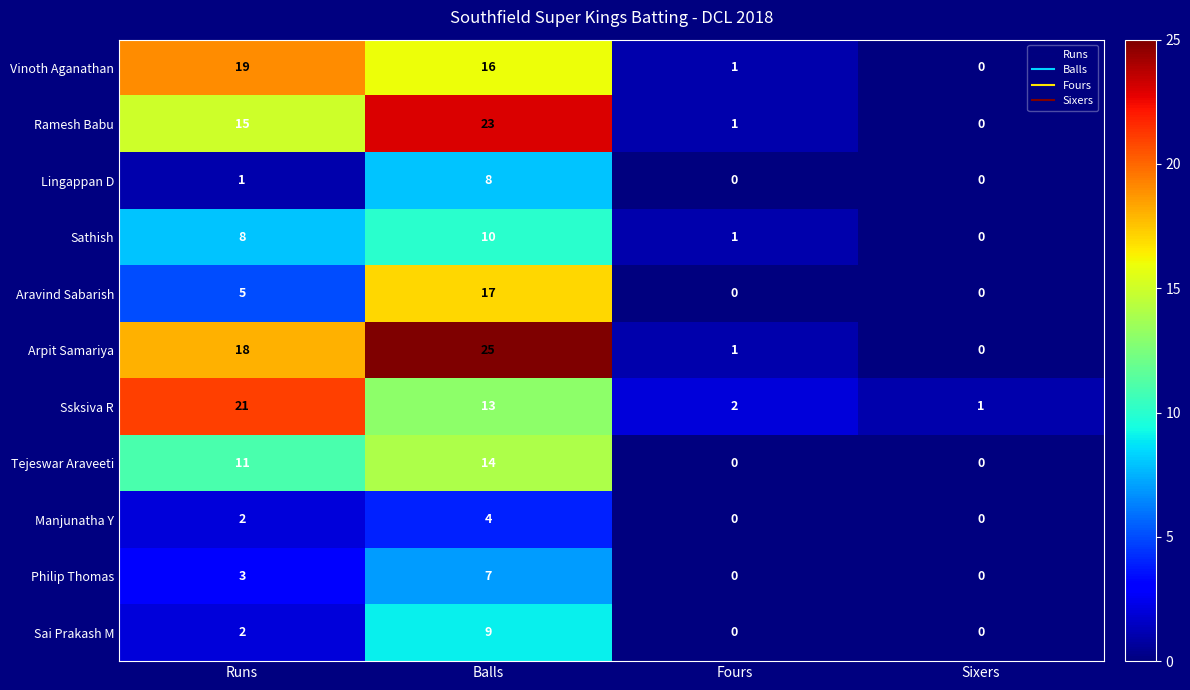

Between Runs and Sixers, which series saw the biggest shift?

Ssksiva R